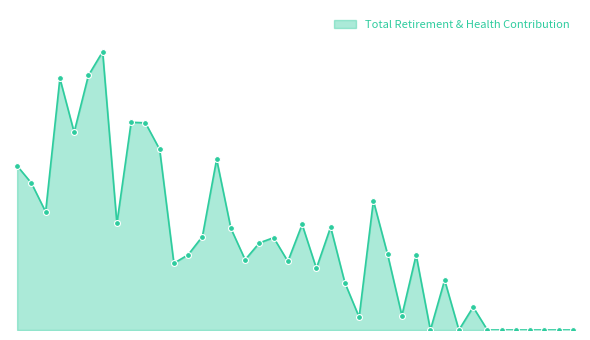

Is this an area chart (filled region under the line)?

Yes